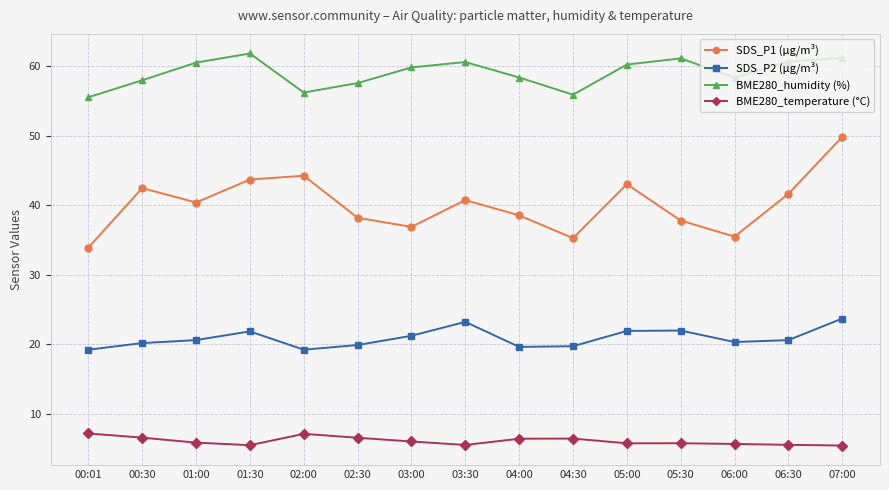

At how many categories does at least one series exceed 36?

15